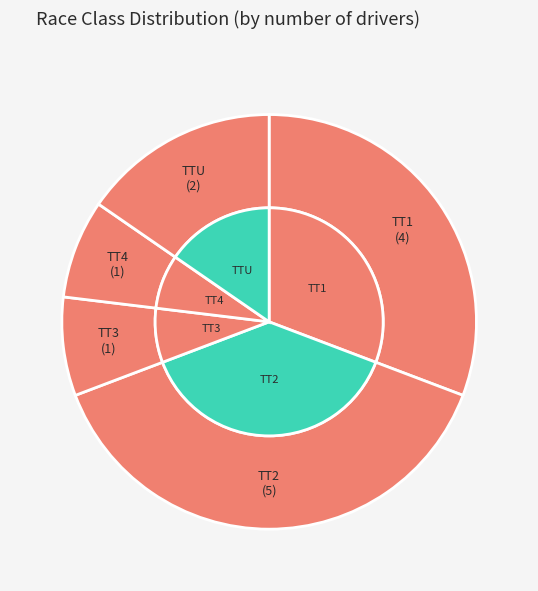

To the nearest percent, what is the difference between the largest and smallest slice percentages?

31%